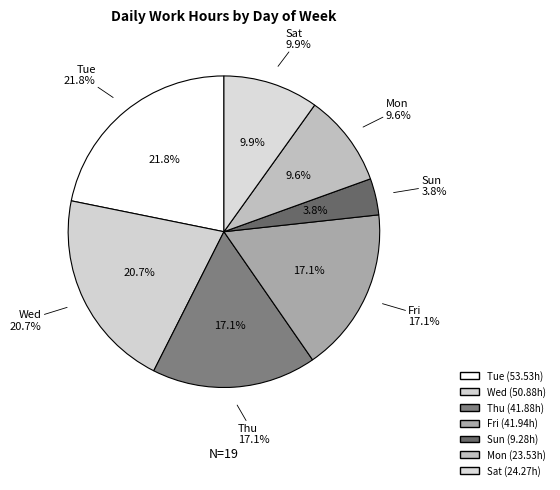

Is the sum of 26(Tue) and 1(Sun) greater than half?

No